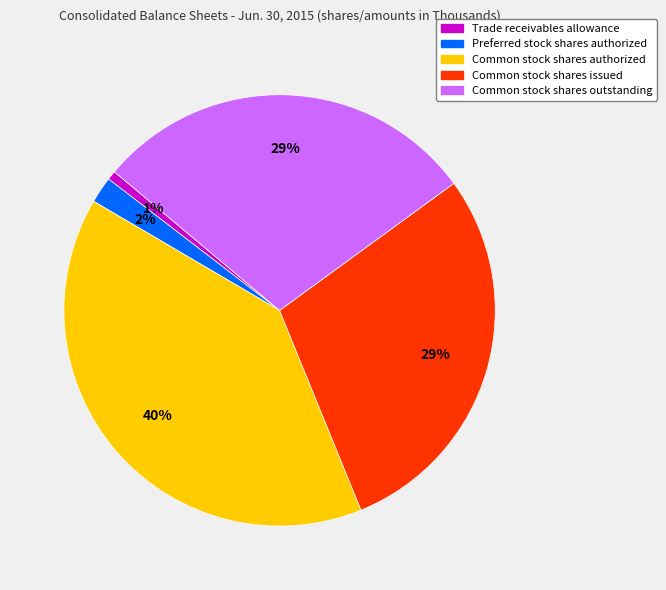

Combined, do Common stock shares authorized and Trade receivables allowance account for over 50%?

No